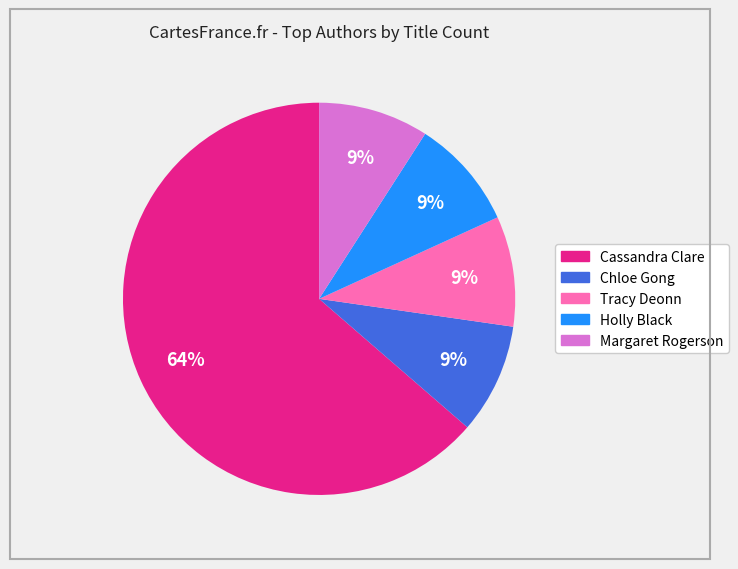

True or false: Margaret Rogerson accounts for 9% of the total.

True